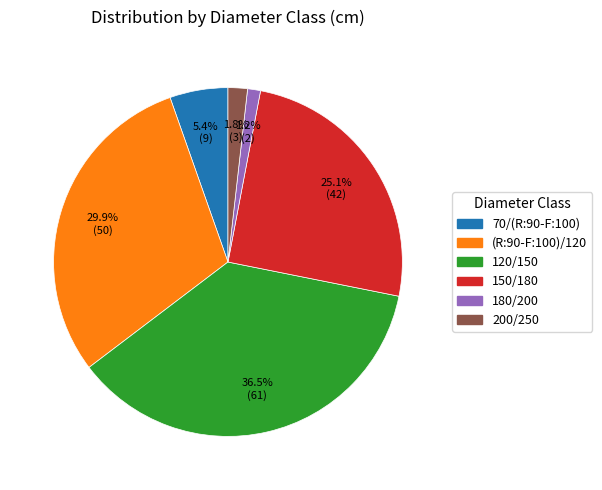

Rank the categories by value from lowest to highest.

180/200, 200/250, 70/(R:90-F:100), 150/180, (R:90-F:100)/120, 120/150